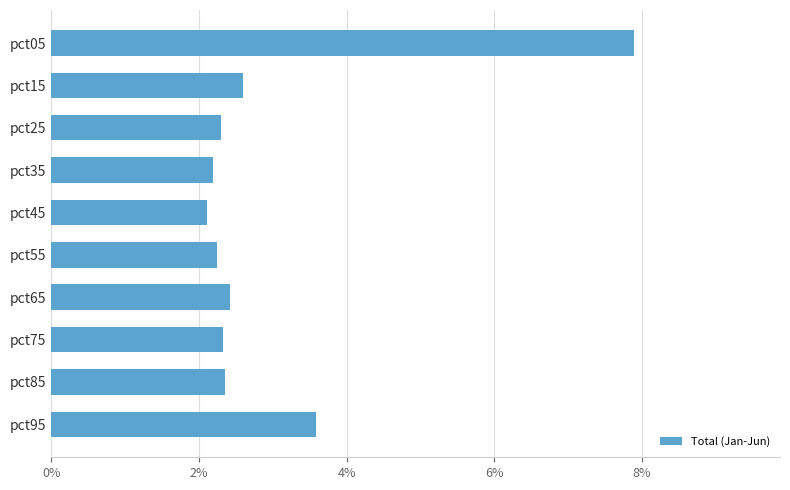

At which label is the value closest to 5?

pct95